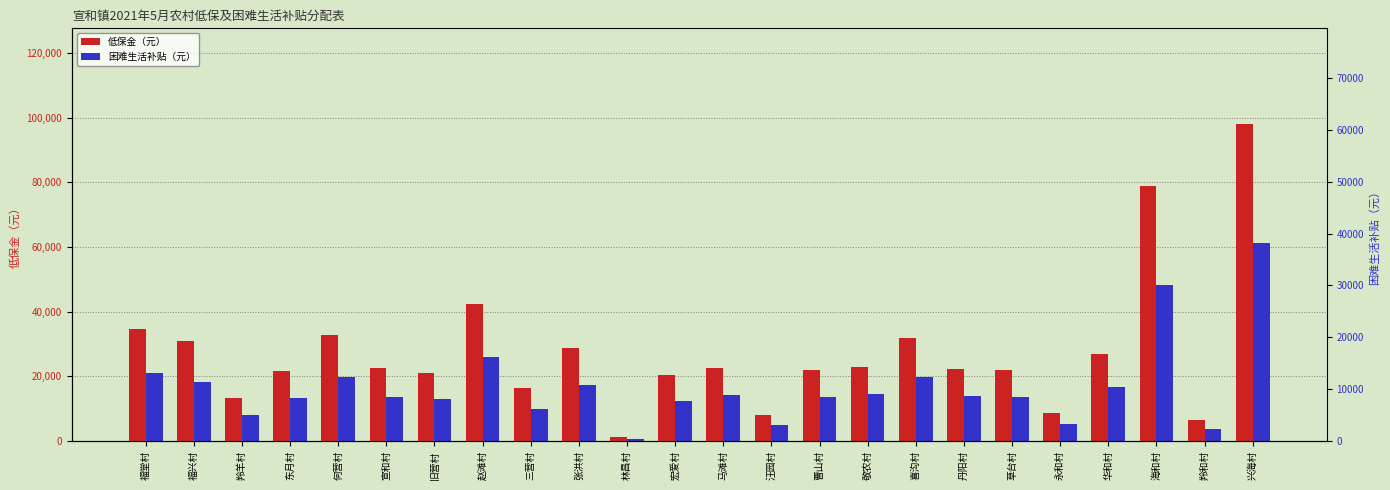

What is the sum of the 低保金（元） values at 赵滩村 and 曹山村?

64560